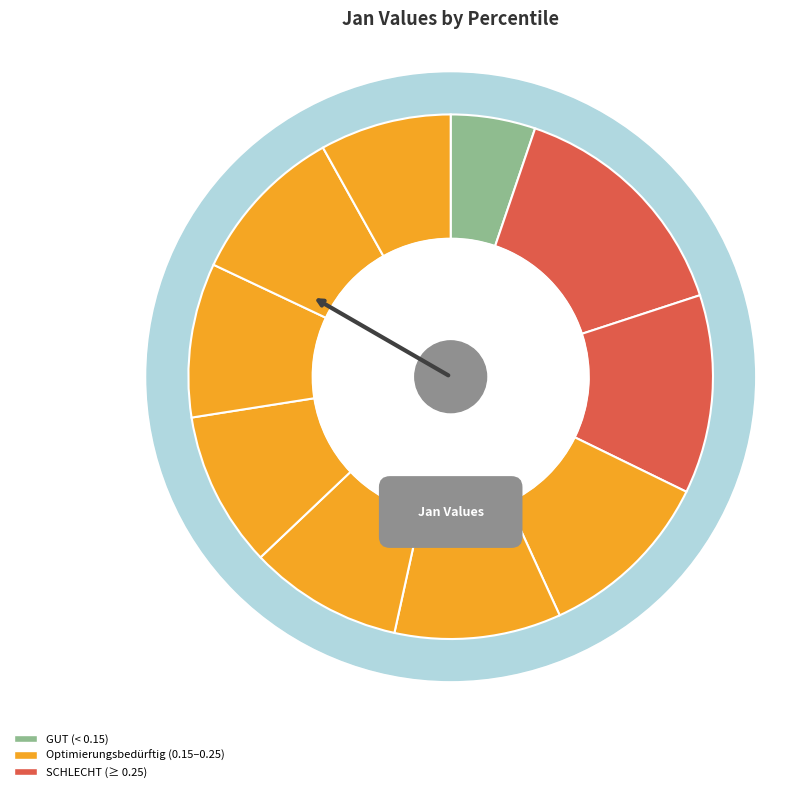

How many slices are in this pie chart?

10